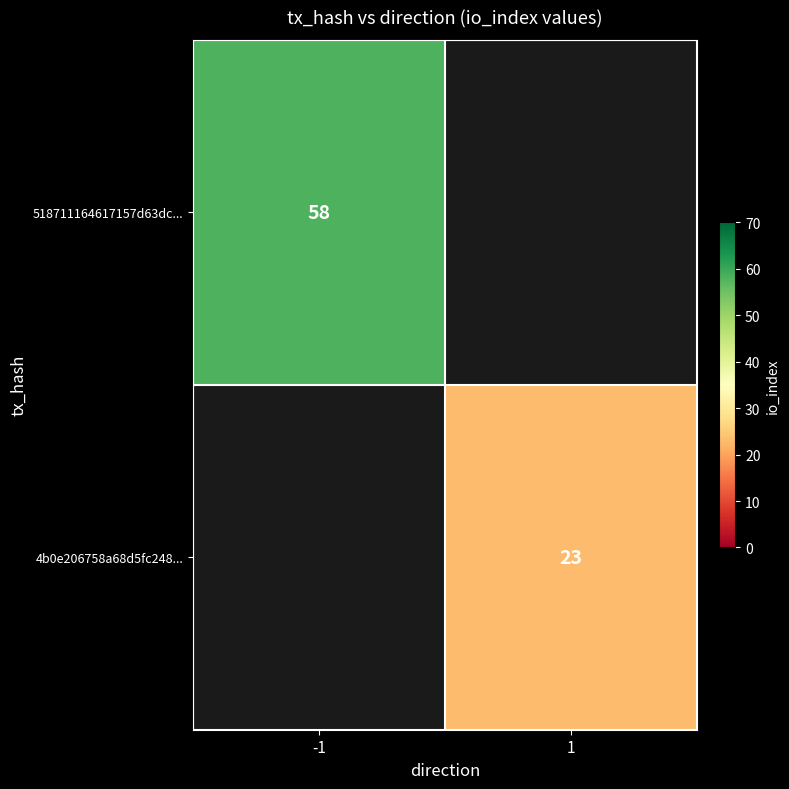

Count the number of data series in this chart.

2